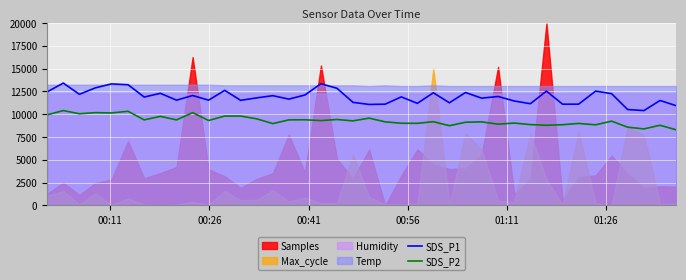

True or false: SDS_P2 and SDS_P1 intersect in this chart.

False